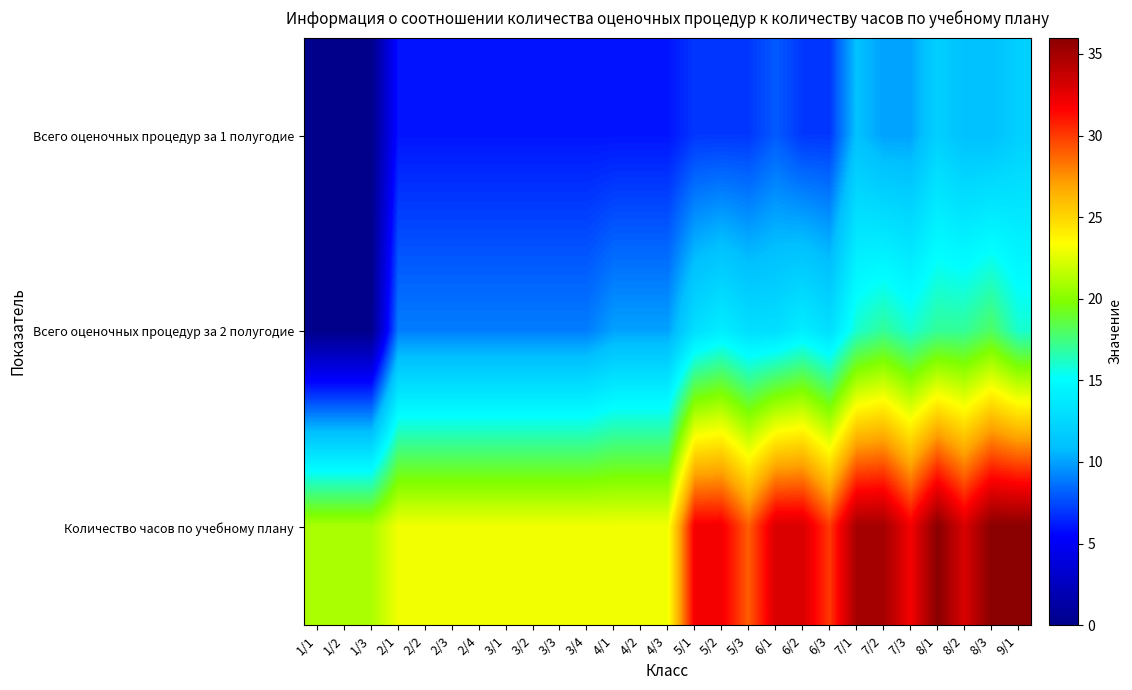

Which series changed the most between 3/4 and 4/3?

Всего оценочных процедур за 2 полугодие